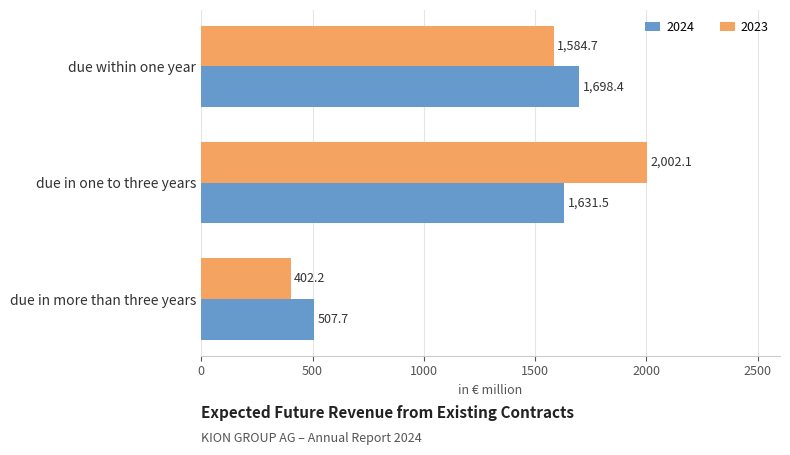

List the labels in order of 2023 value, largest first.

due in one to three years, due within one year, due in more than three years